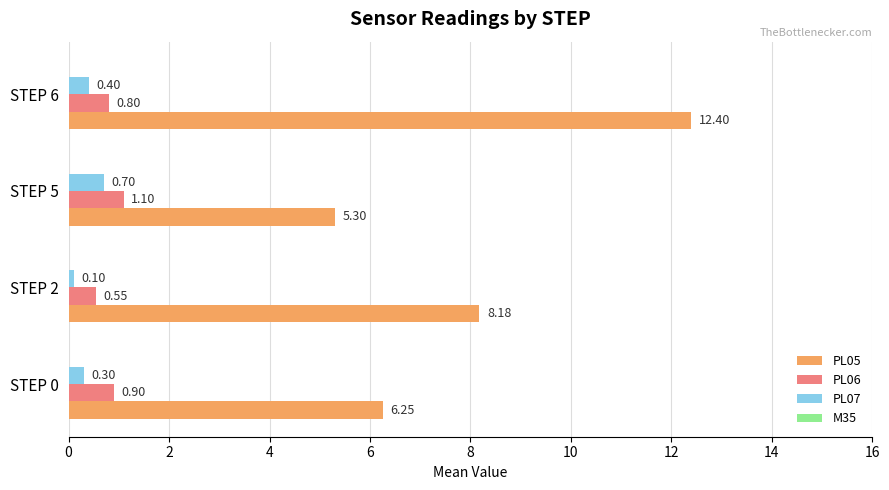

Between STEP 0 and STEP 6, which series saw the biggest shift?

PL05